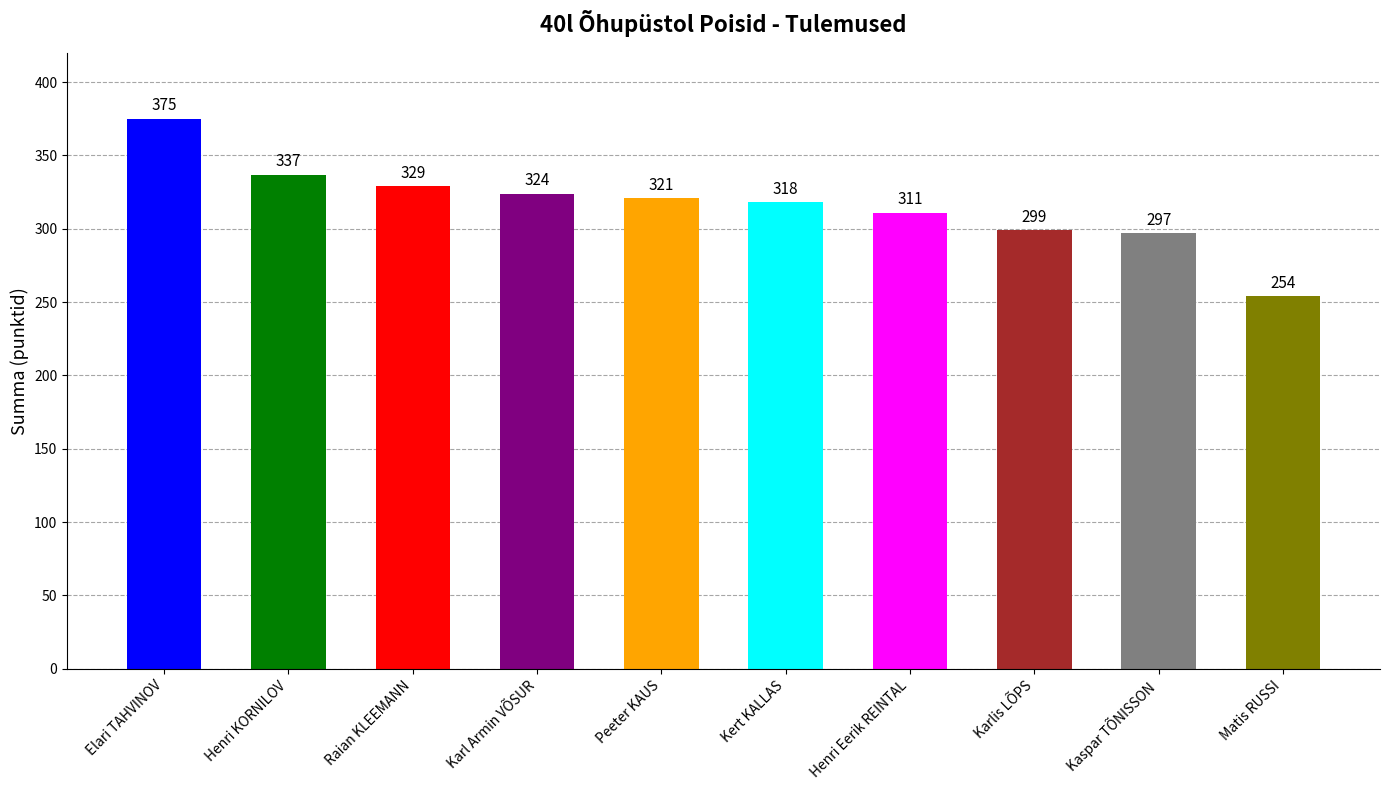

What is the change in value from Henri KORNILOV to Kert KALLAS?

-19